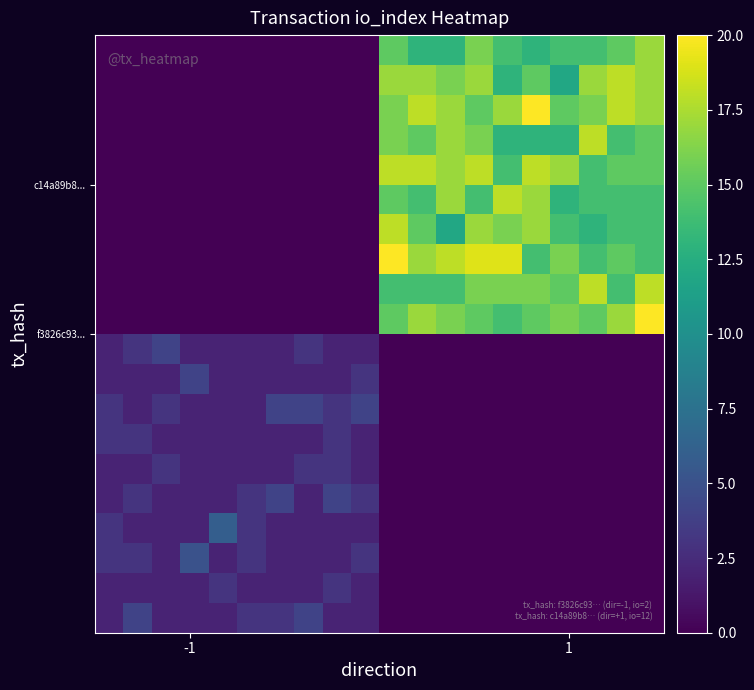

How many distinct data groups are displayed?

20